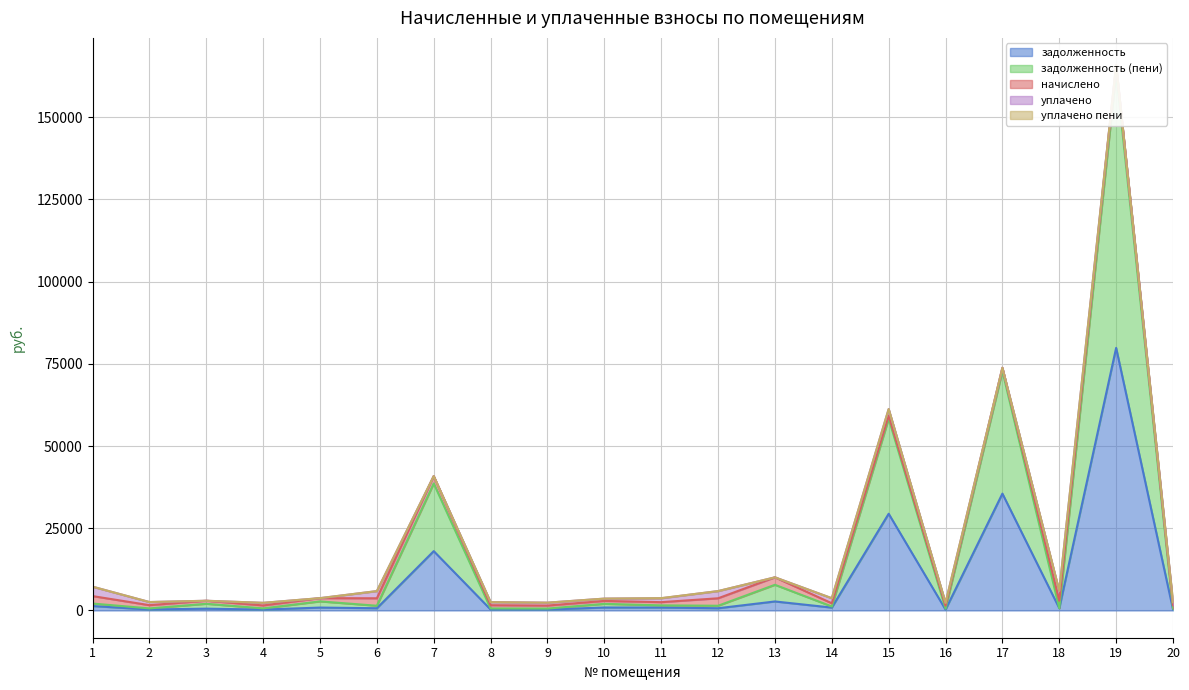

How many values in the уплачено series exceed 942?

10